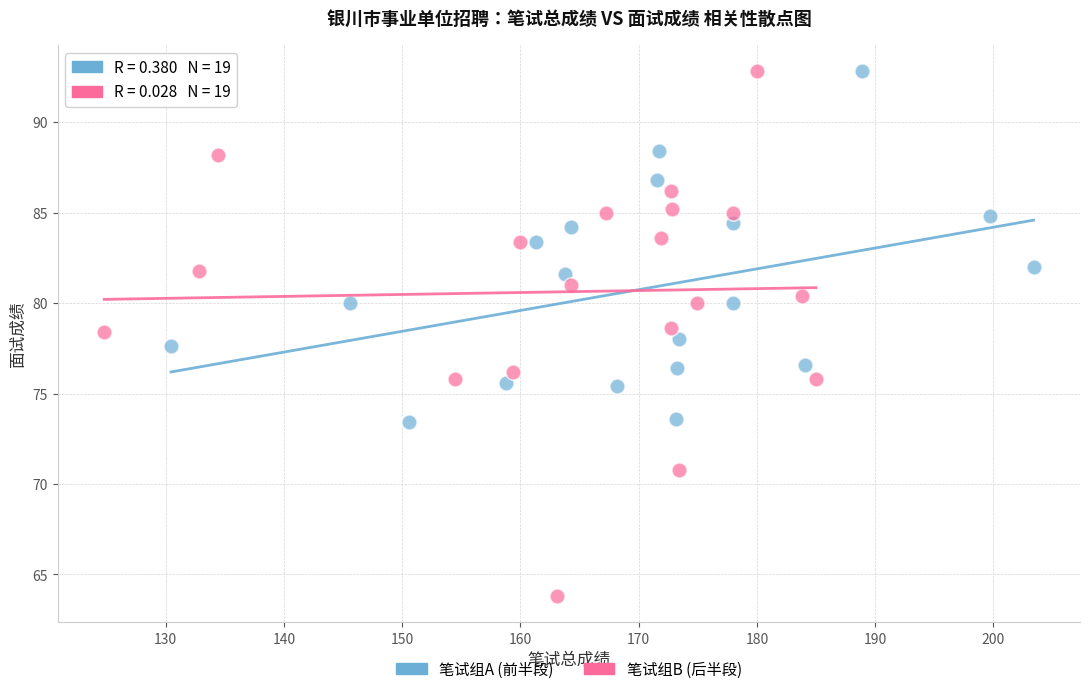

Which series has the largest Y range (max minus min)?

笔试组B (后半段)